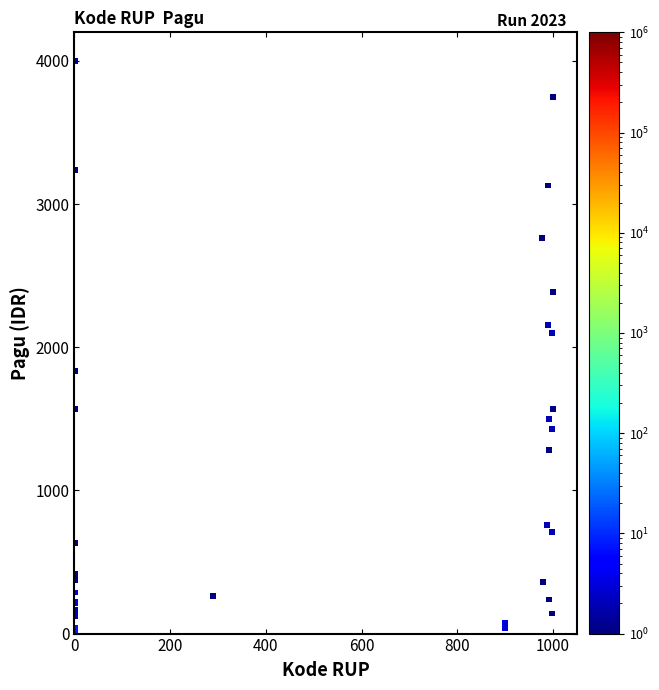

What Y value in the scatter plot is closest to 2000?

2100.8